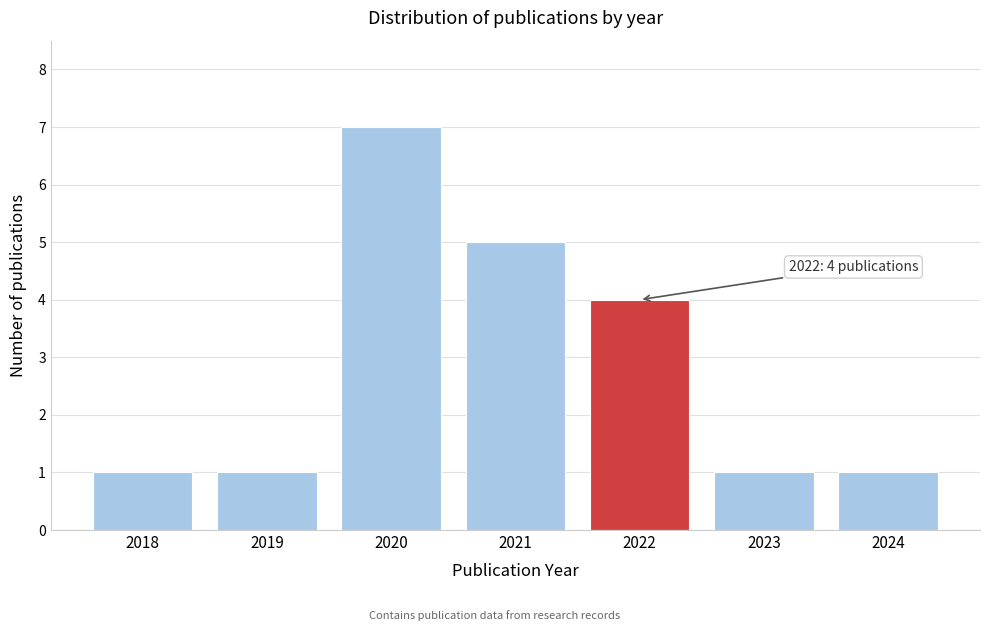

Reading right to left, what are all the values shown in this chart?

1	1	4	5	7	1	1